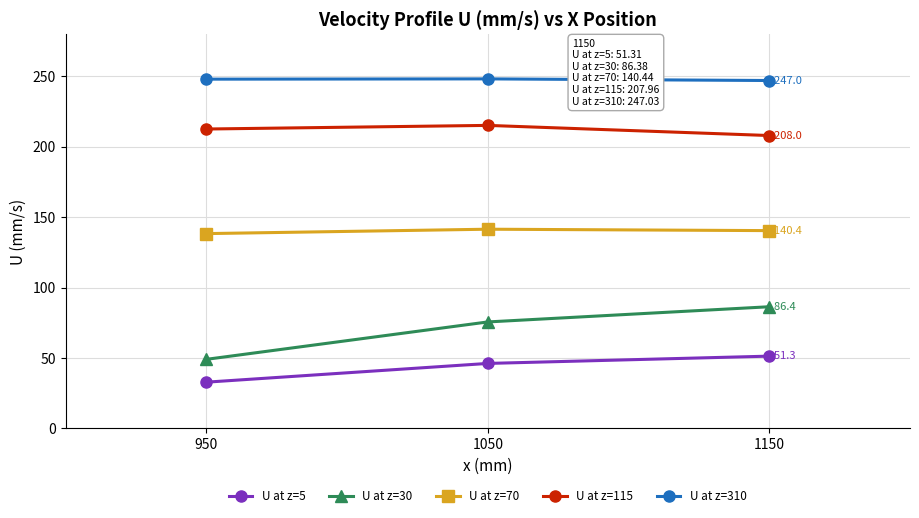

List the labels in order of U at z=30 value, smallest first.

950, 1050, 1150